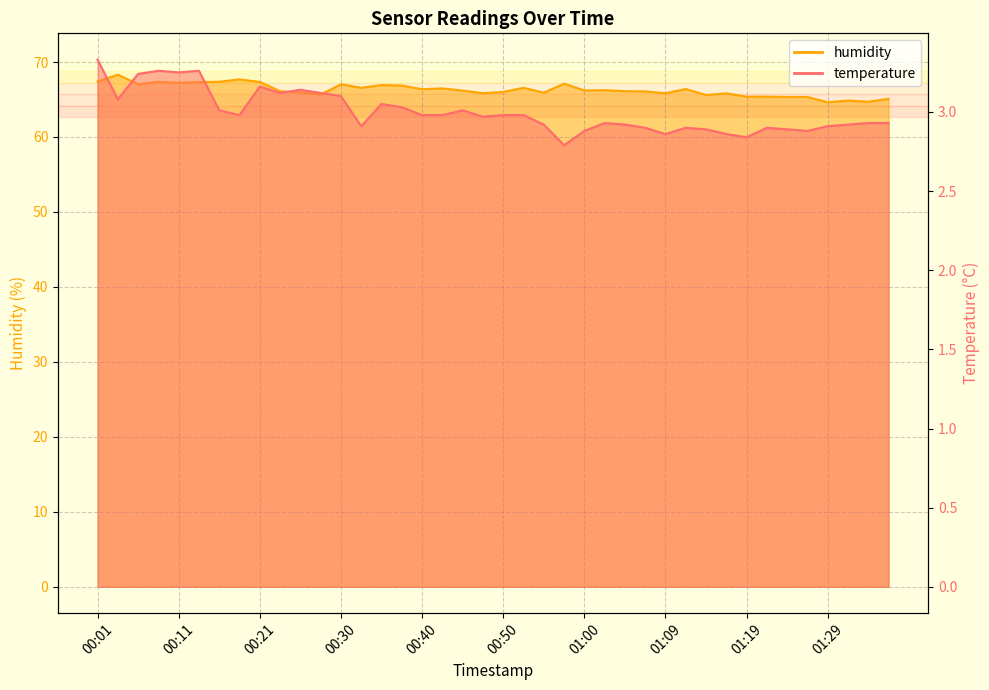

At which label does humidity first exceed 66?

00:01